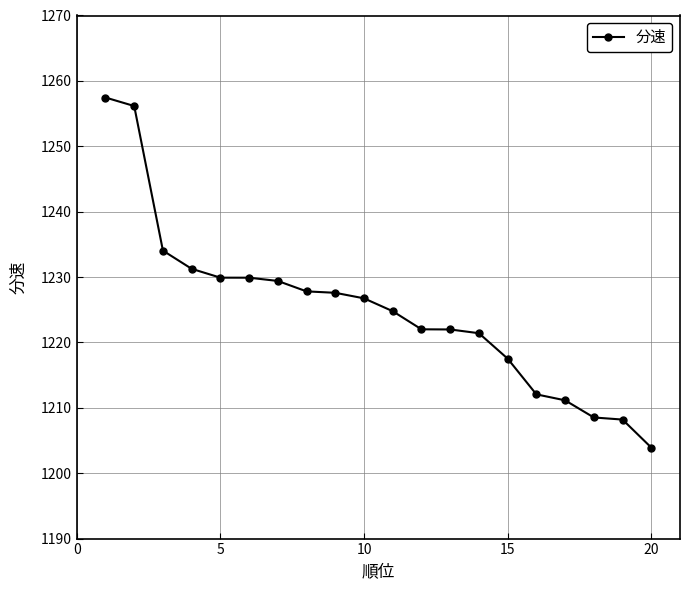

What is the difference between the maximum and minimum values?

53.5